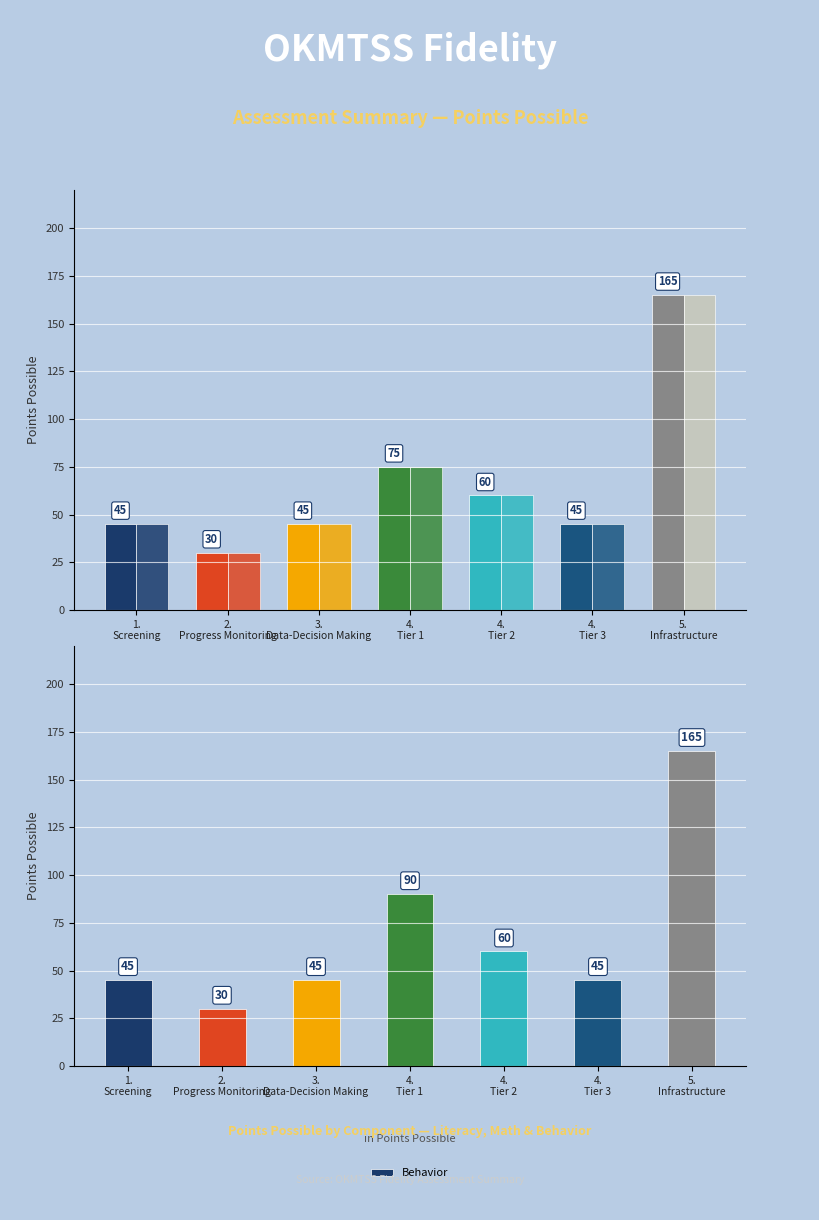

Where is Behavior nearest to the value 97?

4.
Tier 1